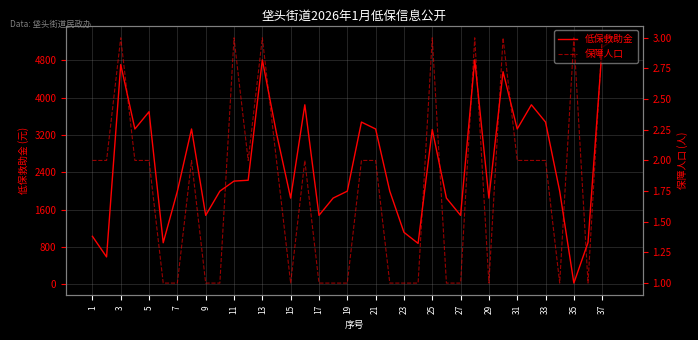

What are all the series names shown in the legend?

低保救助金, 保障人口